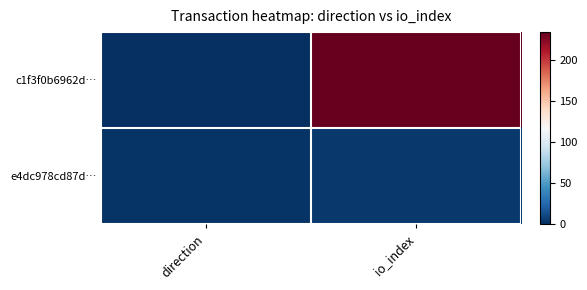

Which has a higher value, io_index or direction?

io_index